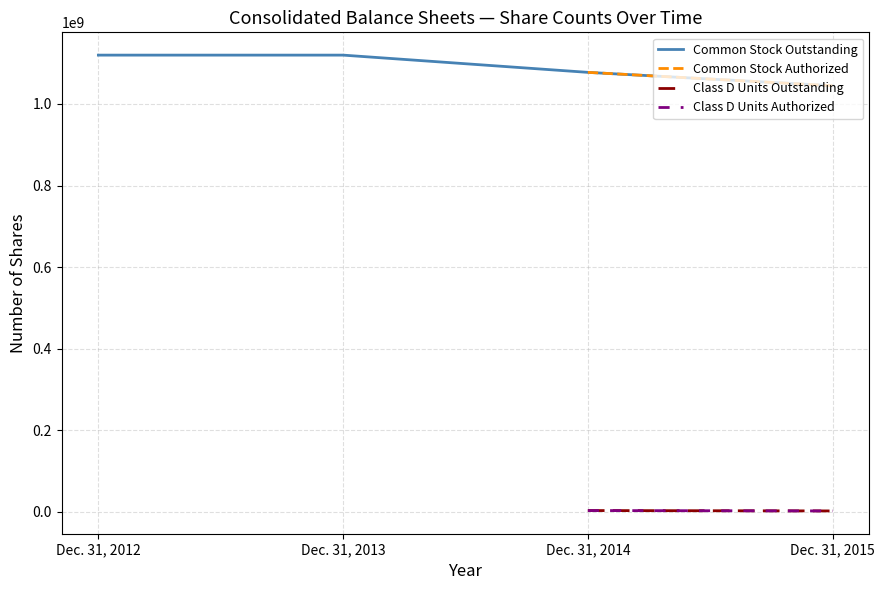

At how many categories does at least one series exceed 840929632?

4